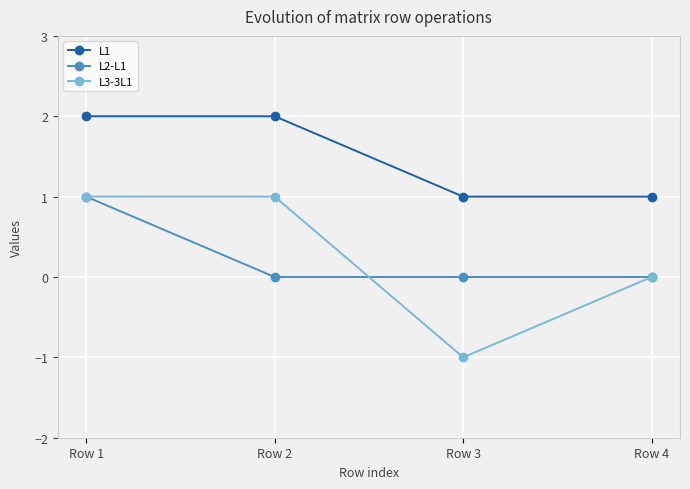

Which series has the widest spread of values?

L3-3L1